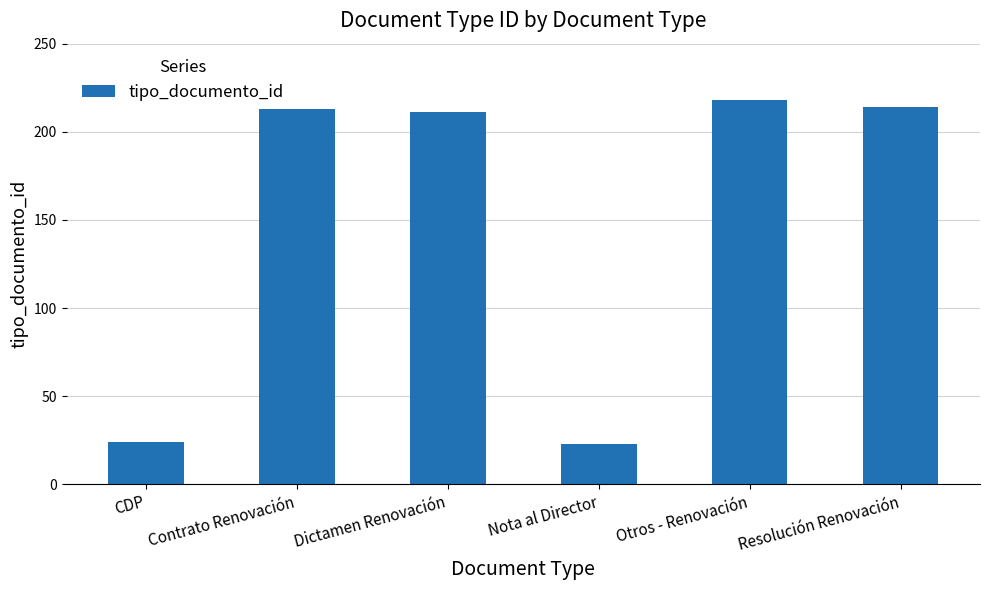

Does the chart contain stacked bars?

No